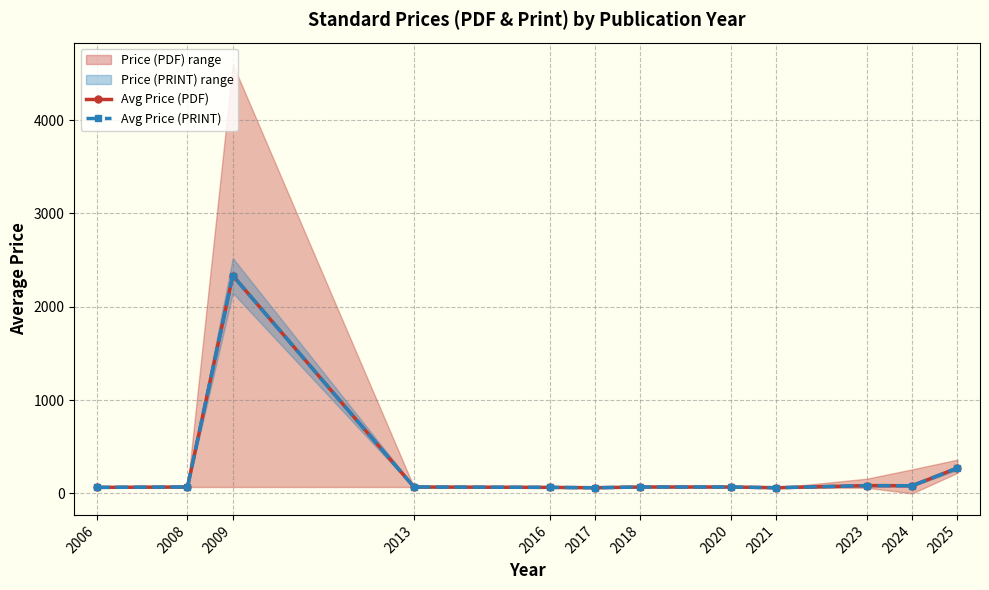

Which has a higher value, 2023 or 2016?

2023